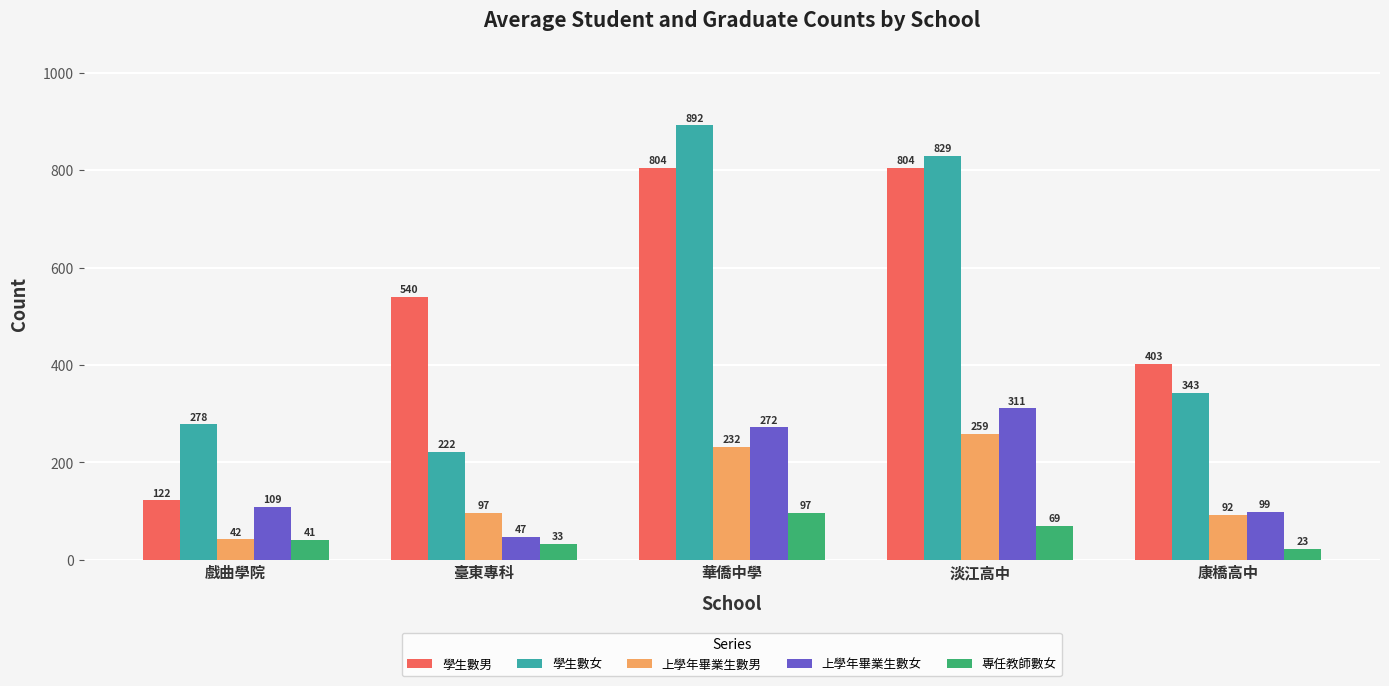

What is the average value of the 上學年畢業生數男 series?

144